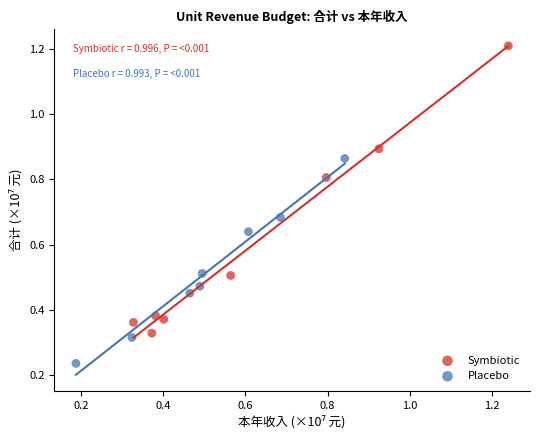

Which series contains the lowest Y value?

Placebo